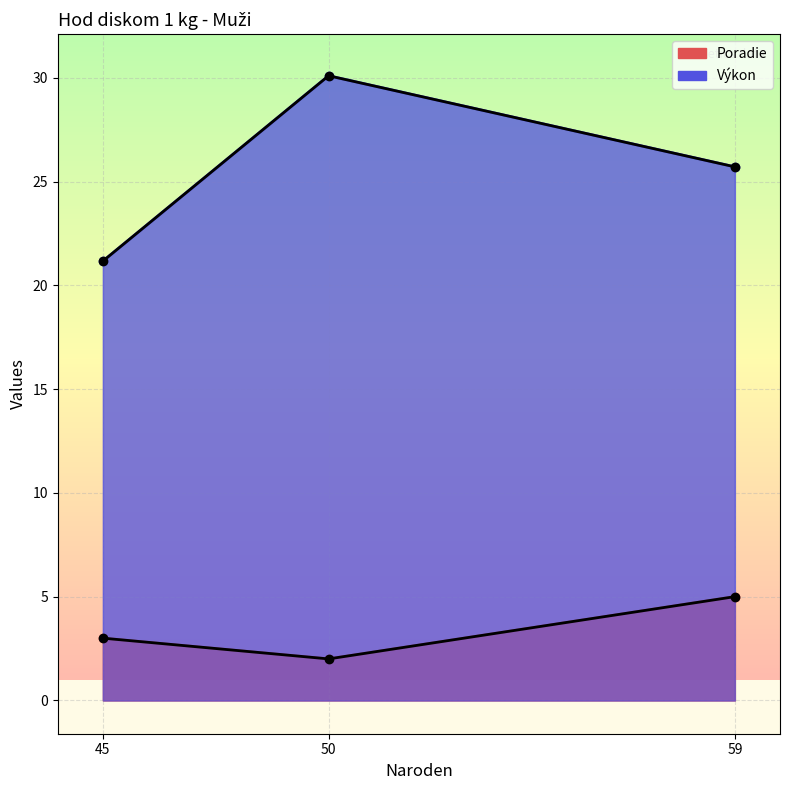

Which category has the lowest value across all series?

45